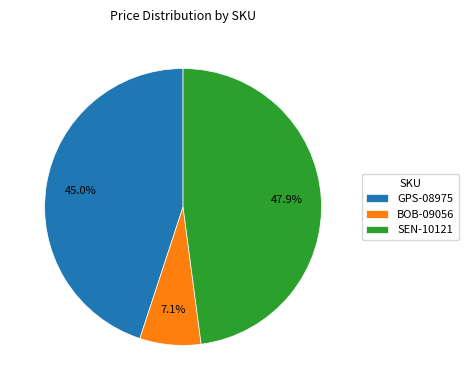

Count the number of slices in the pie.

3